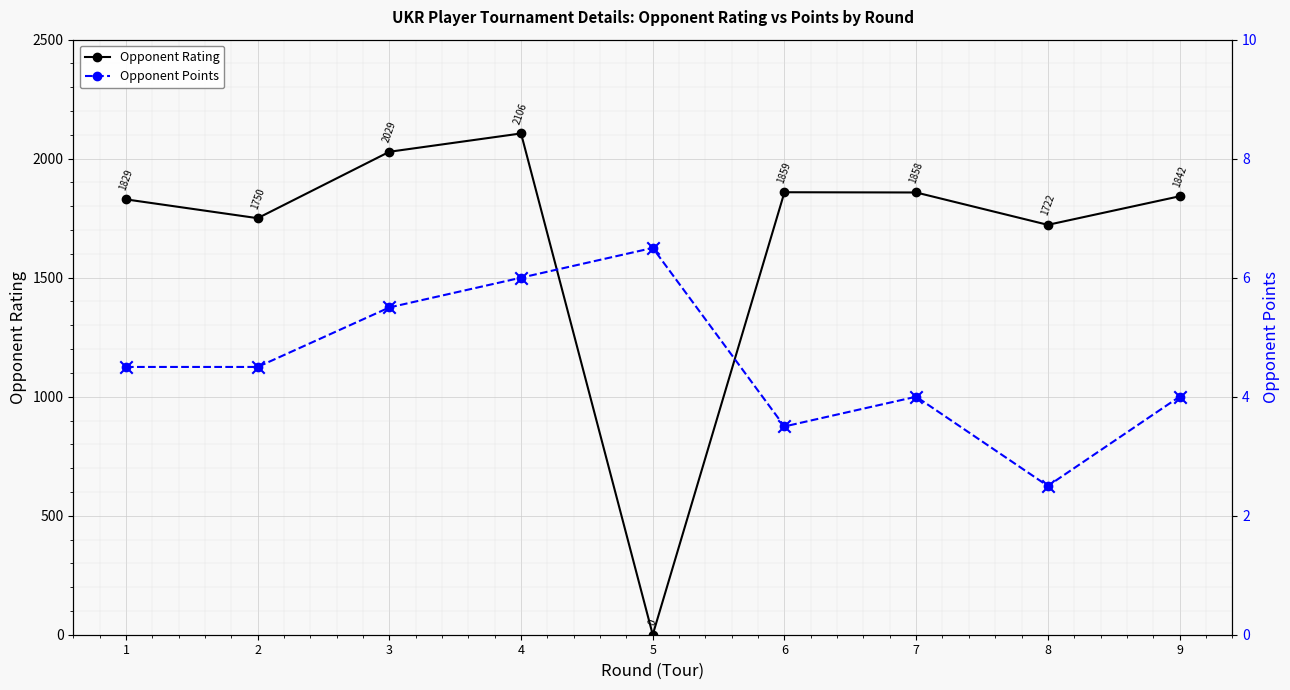

Is the value of Opponent Points at 4 greater than the value of Opponent Rating at 8?

No